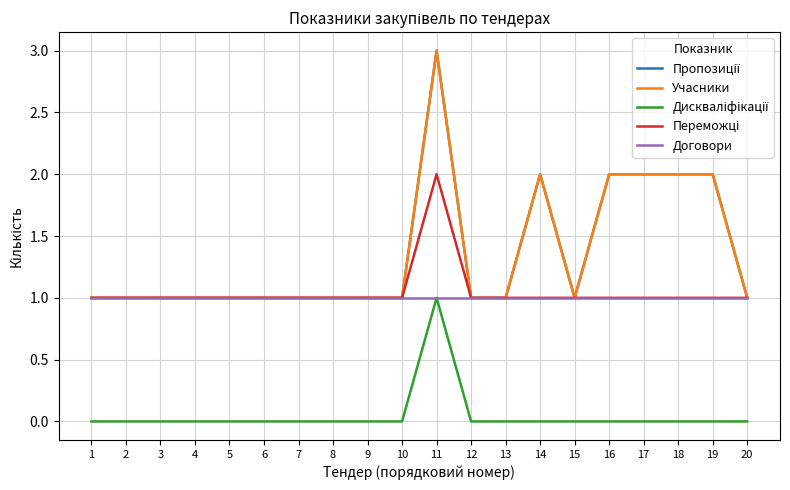

Does the chart have visible grid lines?

Yes